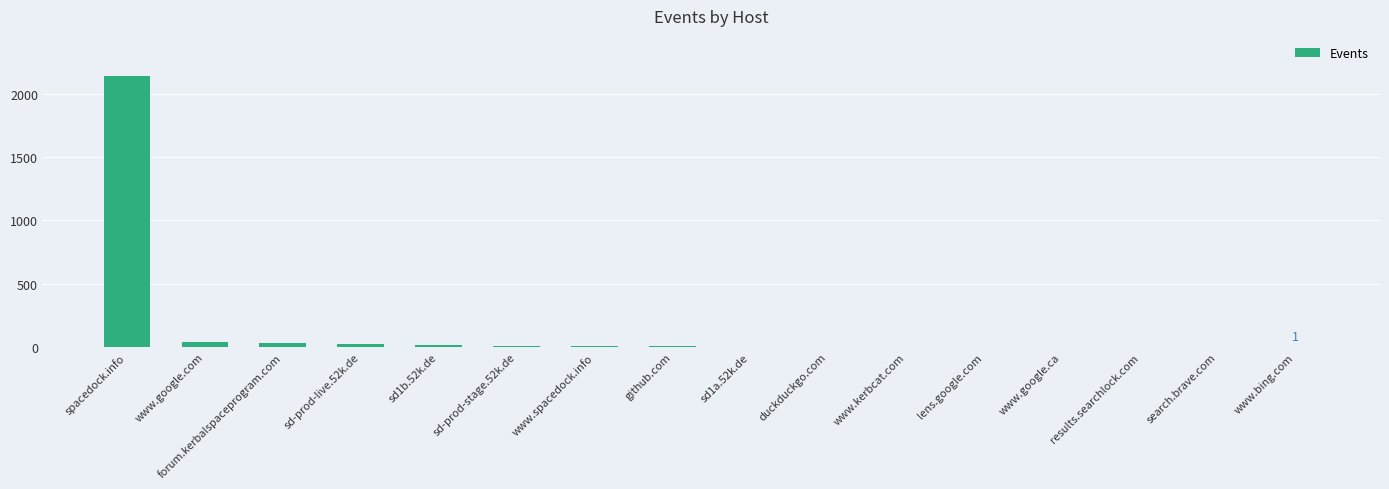

What is the greatest value displayed?

2137